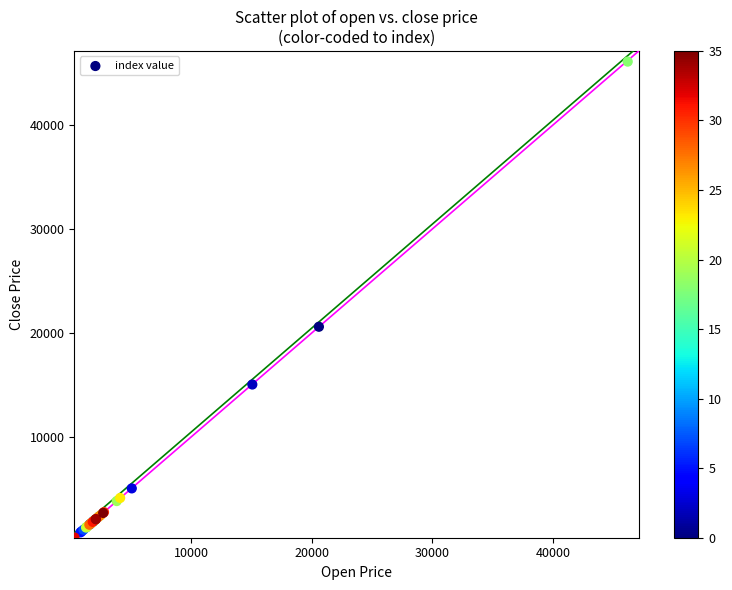

What Y value in the scatter plot is closest to 23219?

20606.7